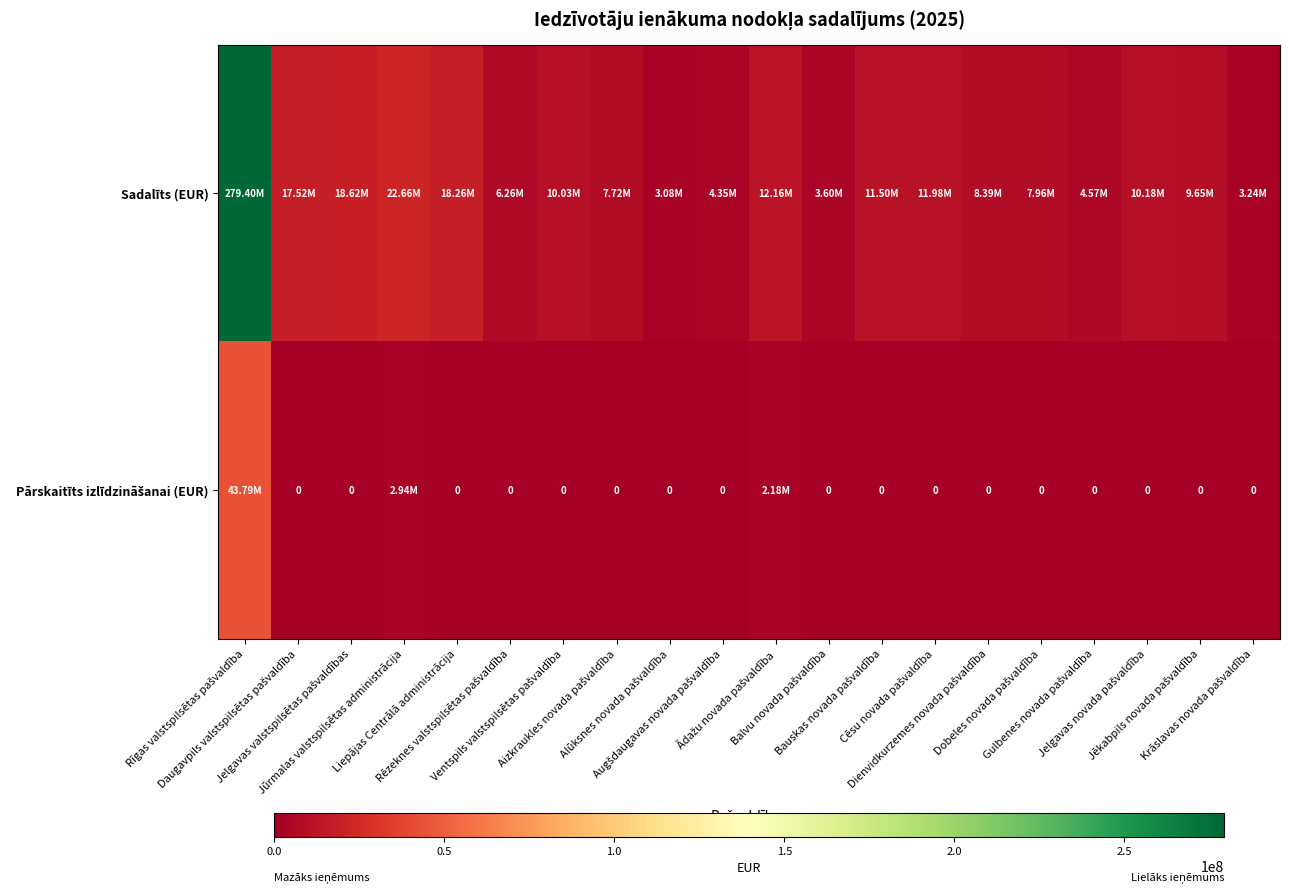

True or false: Pārskaitīts izlīdzināšanai (EUR) has a value of -13655028.3 at Jelgavas valstspilsētas pašvaldības.

False